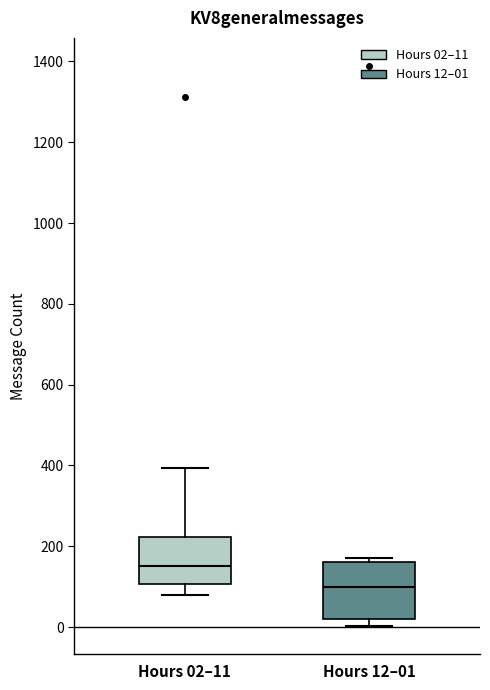

Comparing the boxes themselves (not the whiskers), which one is the tallest?

Hours 12–01